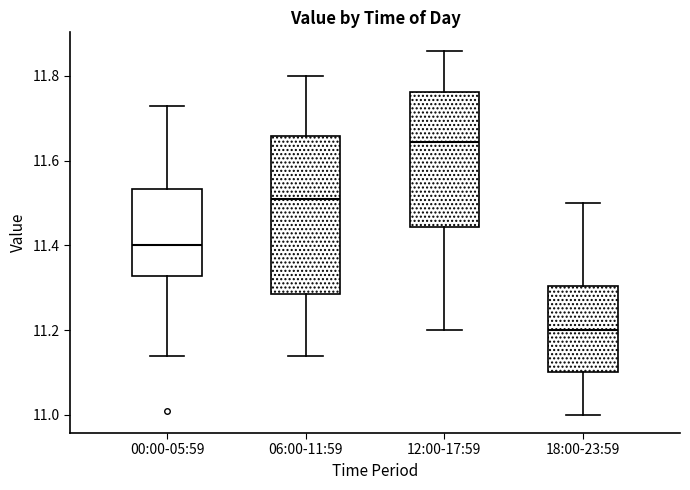

Comparing the boxes themselves (not the whiskers), which one is the tallest?

06:00-11:59